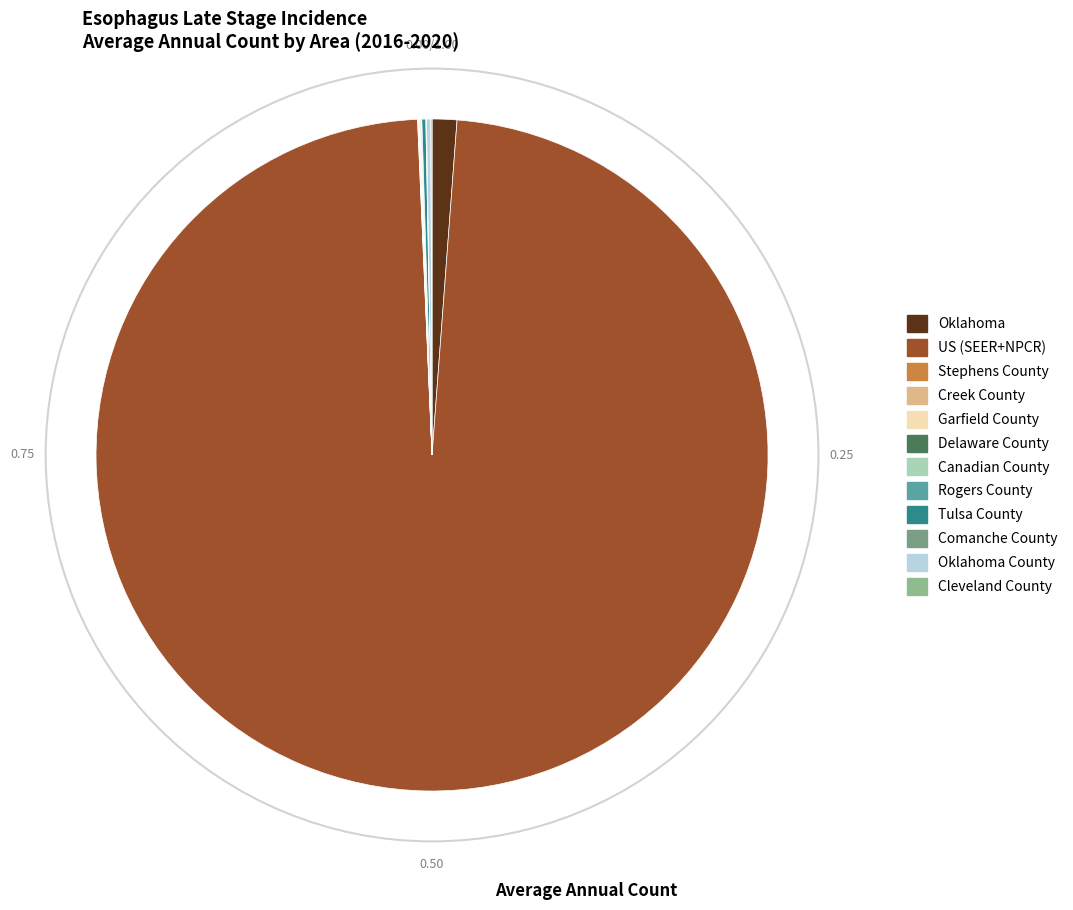

Count the number of slices in the pie.

12